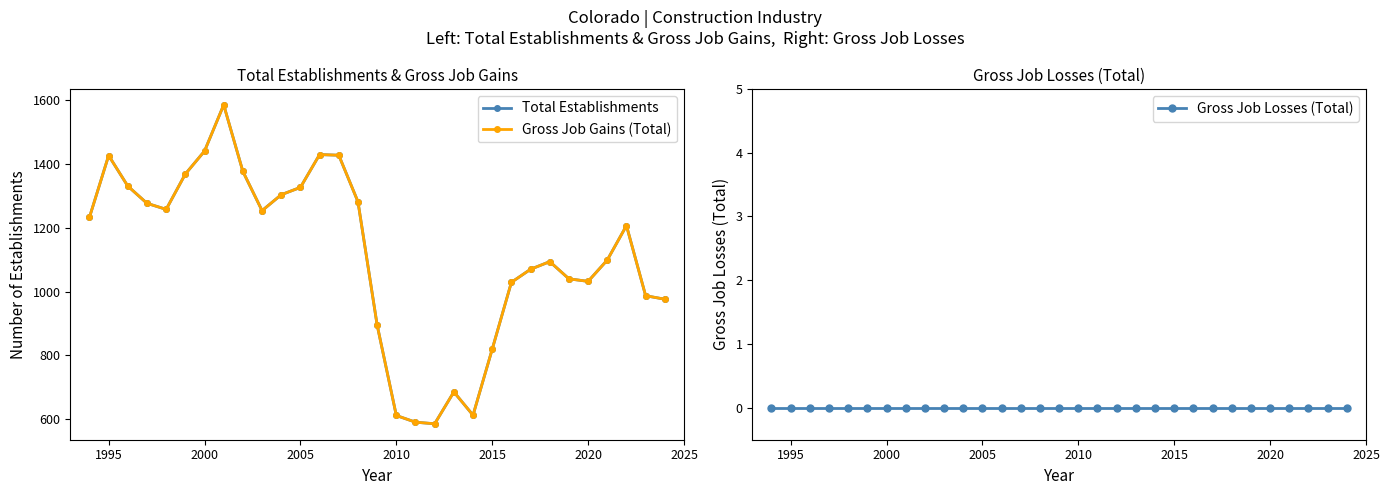

True or false: Gross Job Gains (Total) and Gross Job Losses (Total) intersect in this chart.

False